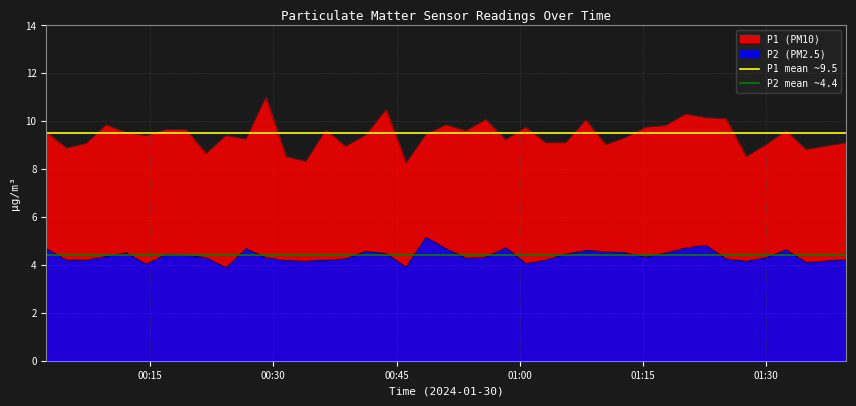

True or false: P2 (PM2.5) and P1 (PM10) cross at least once.

False